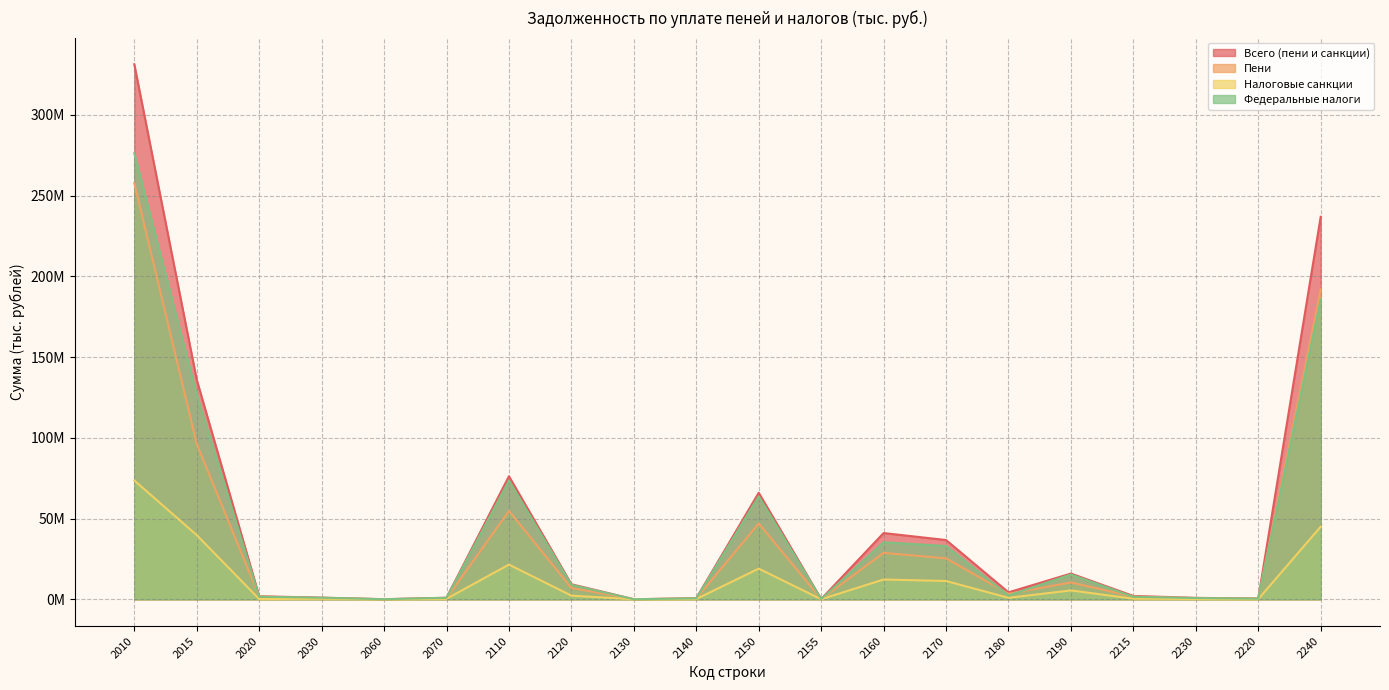

What is the greatest value displayed?

331359541